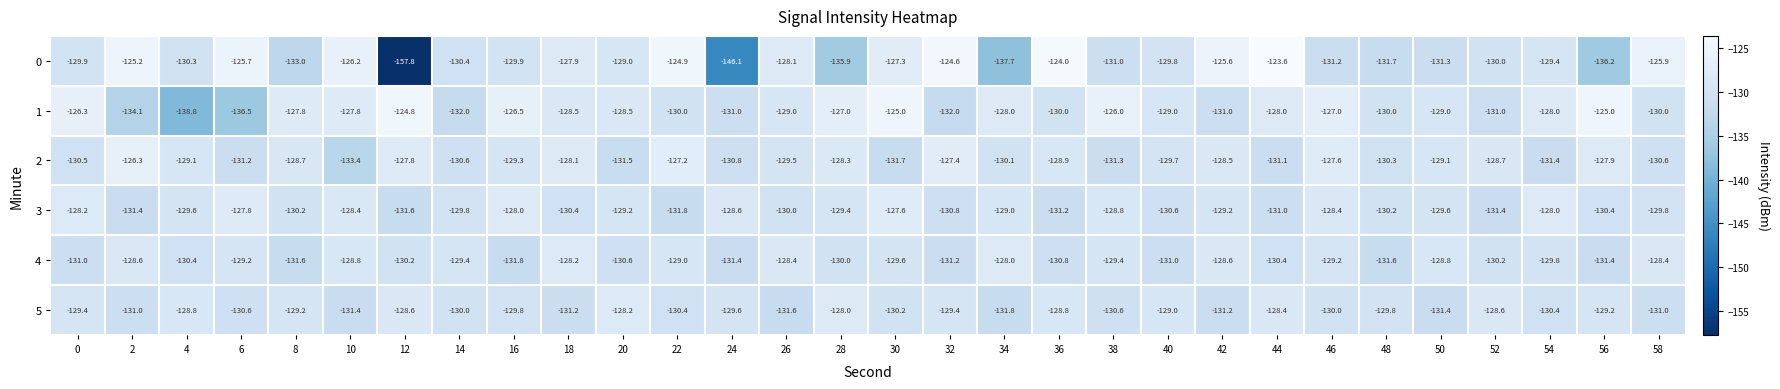

What is the sum of all 5 values?

-3897.6